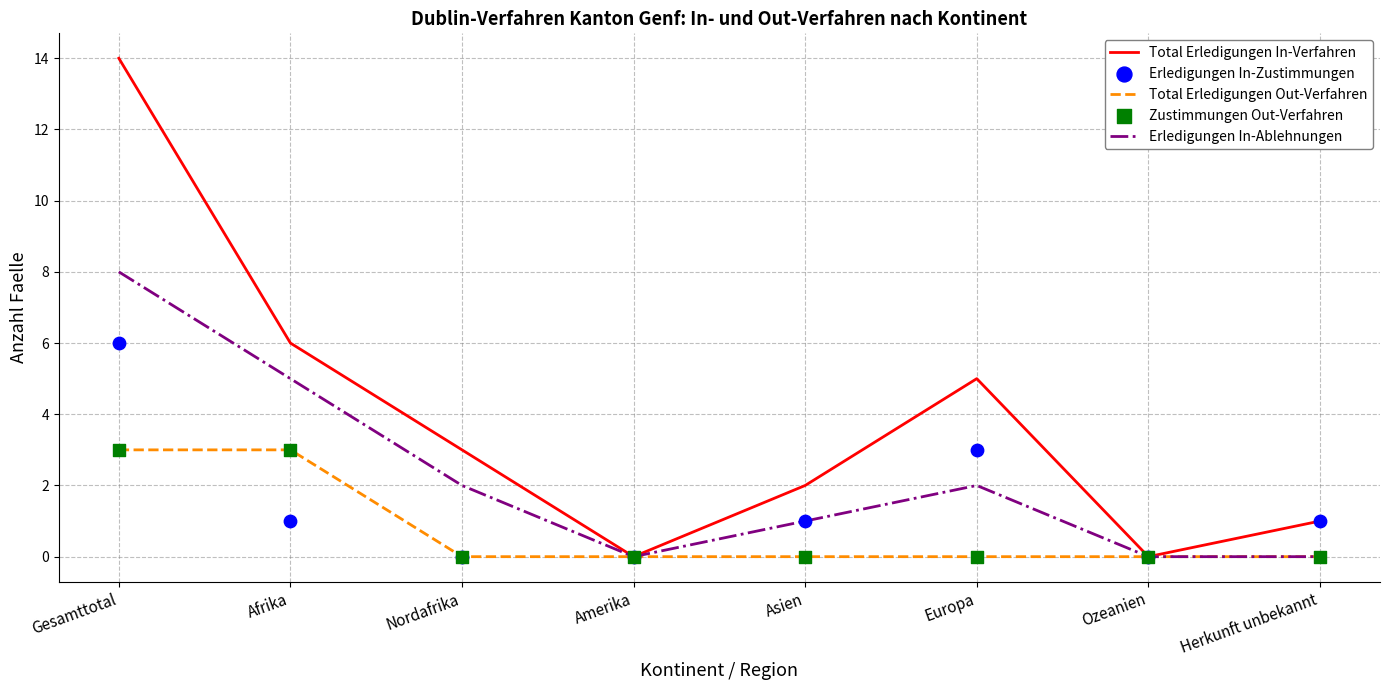

Is the value of Total Erledigungen In-Verfahren at Afrika greater than the value of Zustimmungen Out-Verfahren at Ozeanien?

Yes